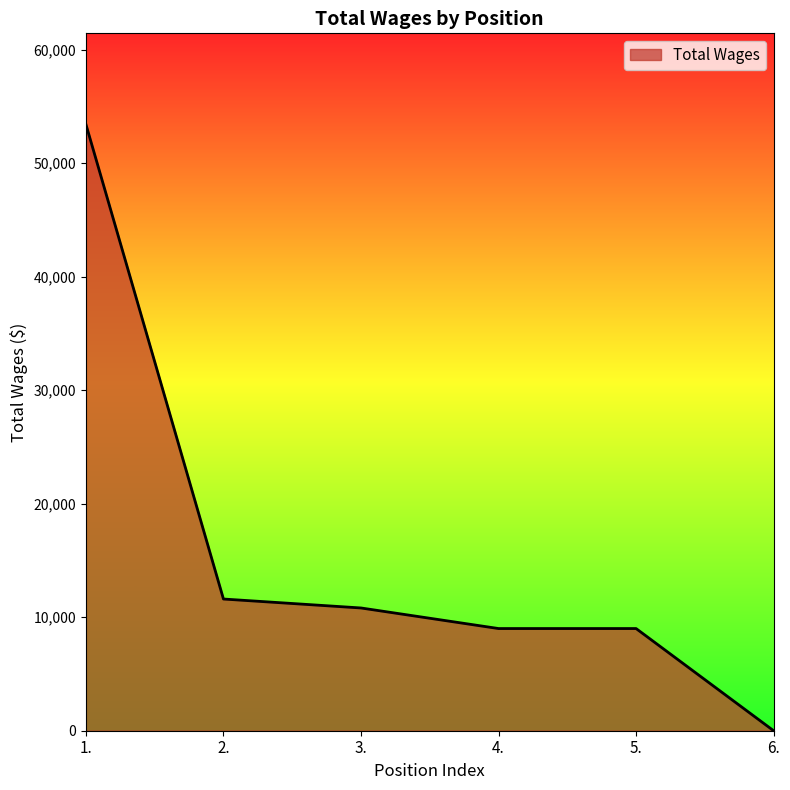

Which category has the highest value across all series?

1.